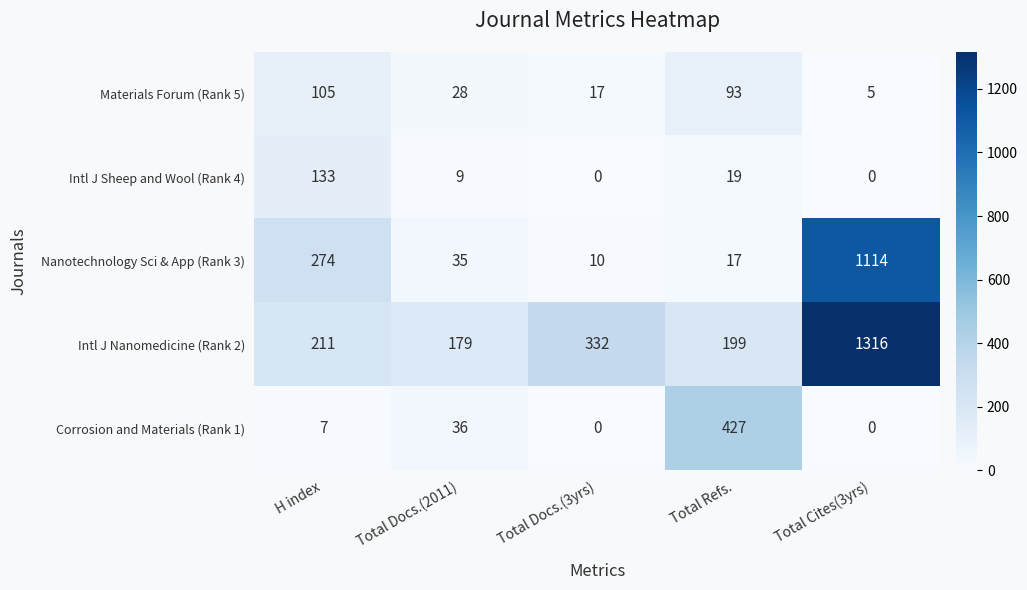

At how many categories does at least one series exceed 755?

1